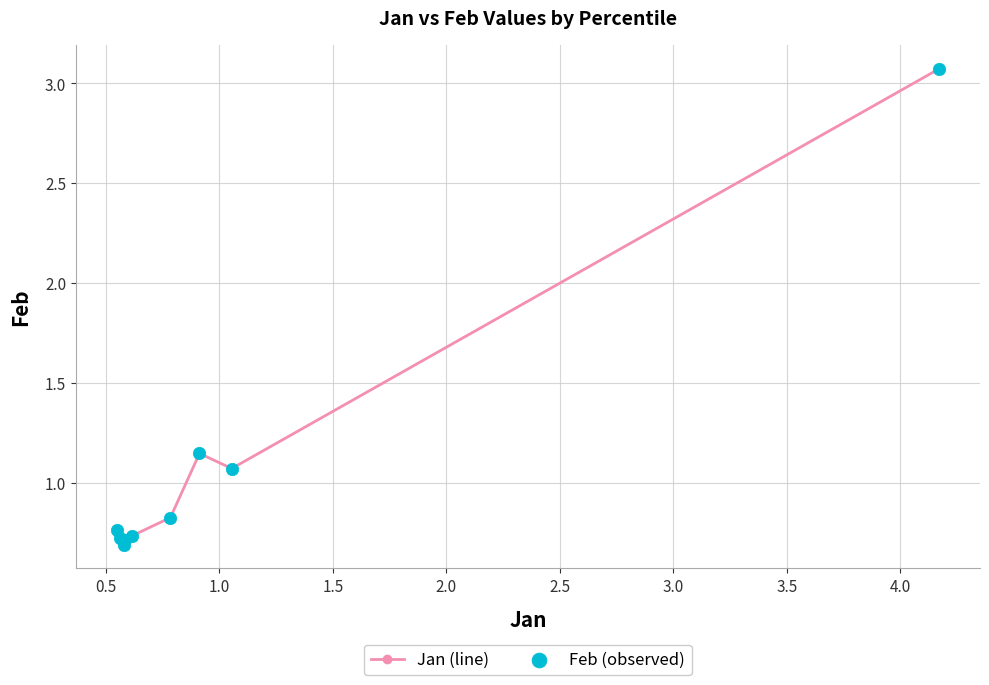

What is the difference between the second highest and minimum values?

0.5